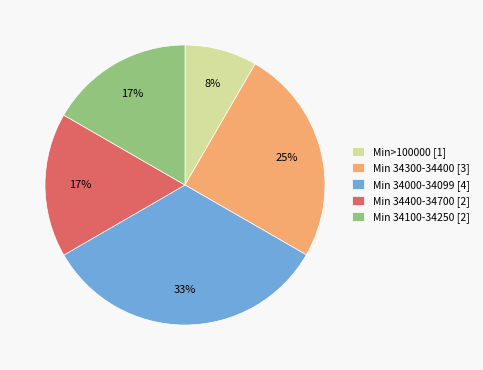

To the nearest percent, what portion does Min 34400-34700 [2] represent?

17%